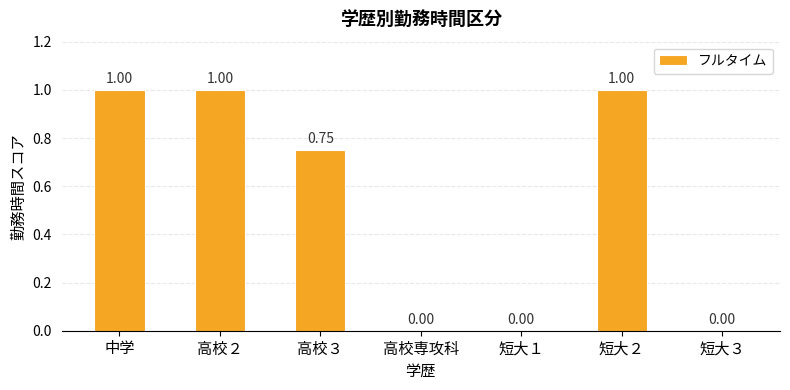

Which has a higher value, 短大２ or 高校３?

短大２